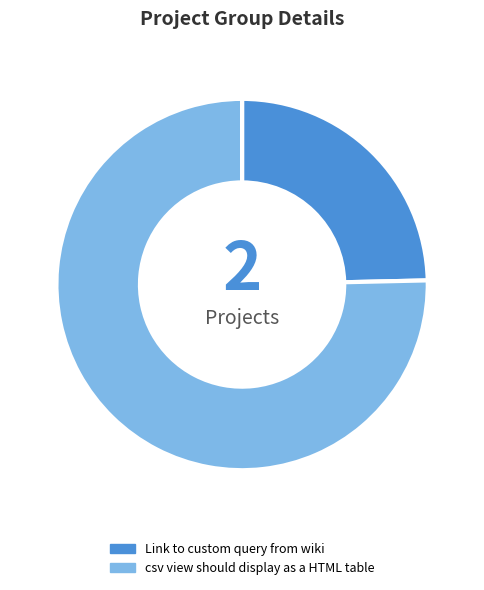

What is the largest slice in the pie chart?

csv view should display as a HTML table